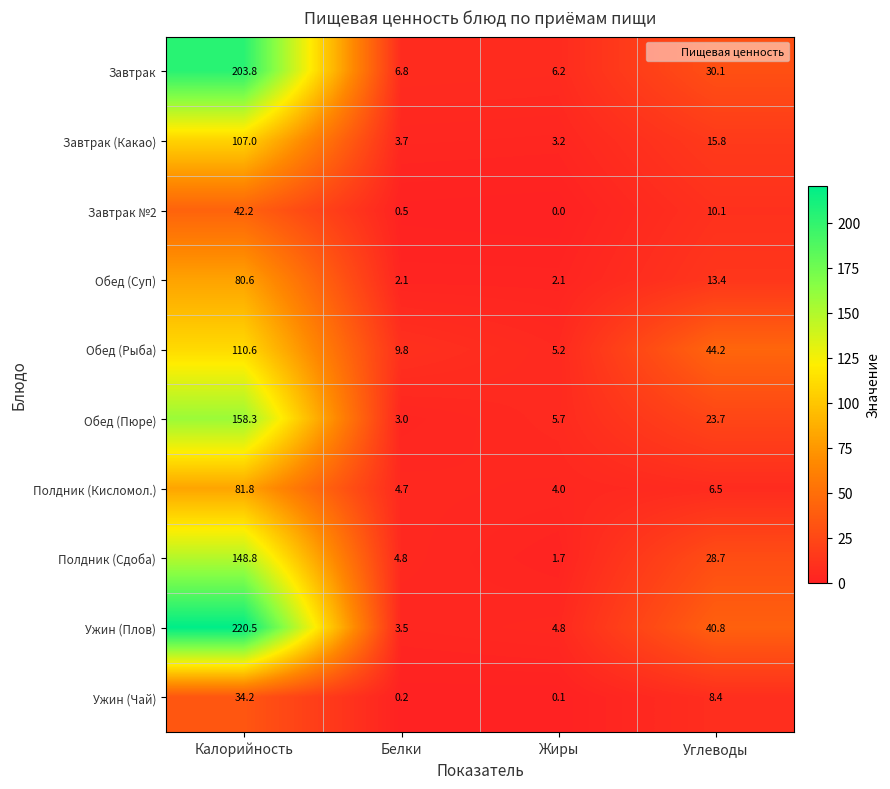

At which category is the sum across all series the highest?

Калорийность